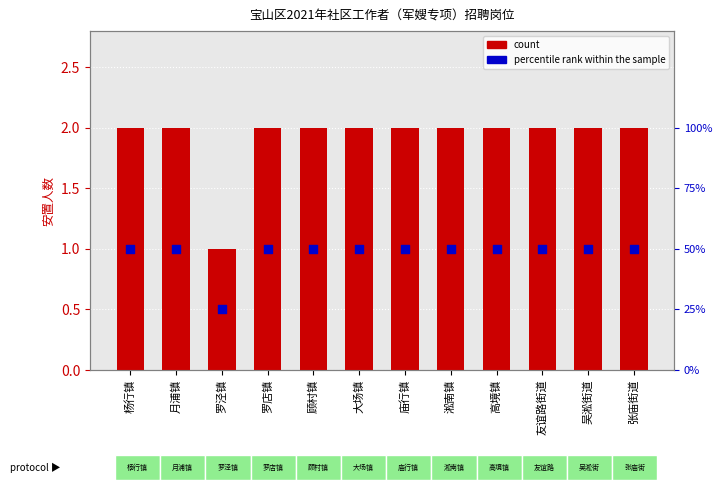

Which series has the widest spread of Y values?

安置人数